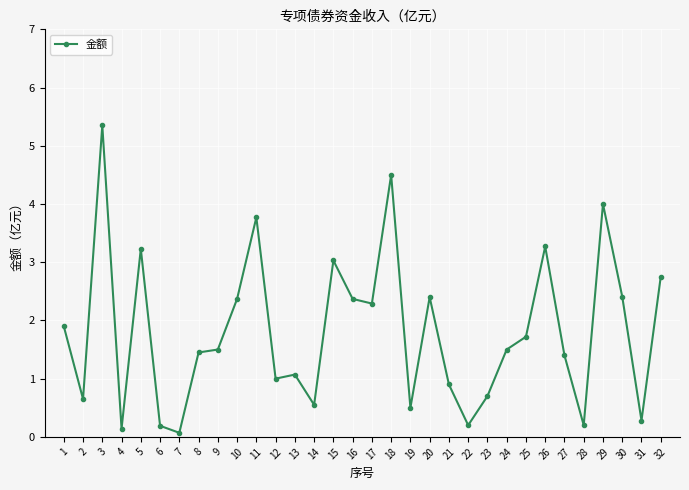

How many lines are shown in the chart?

1